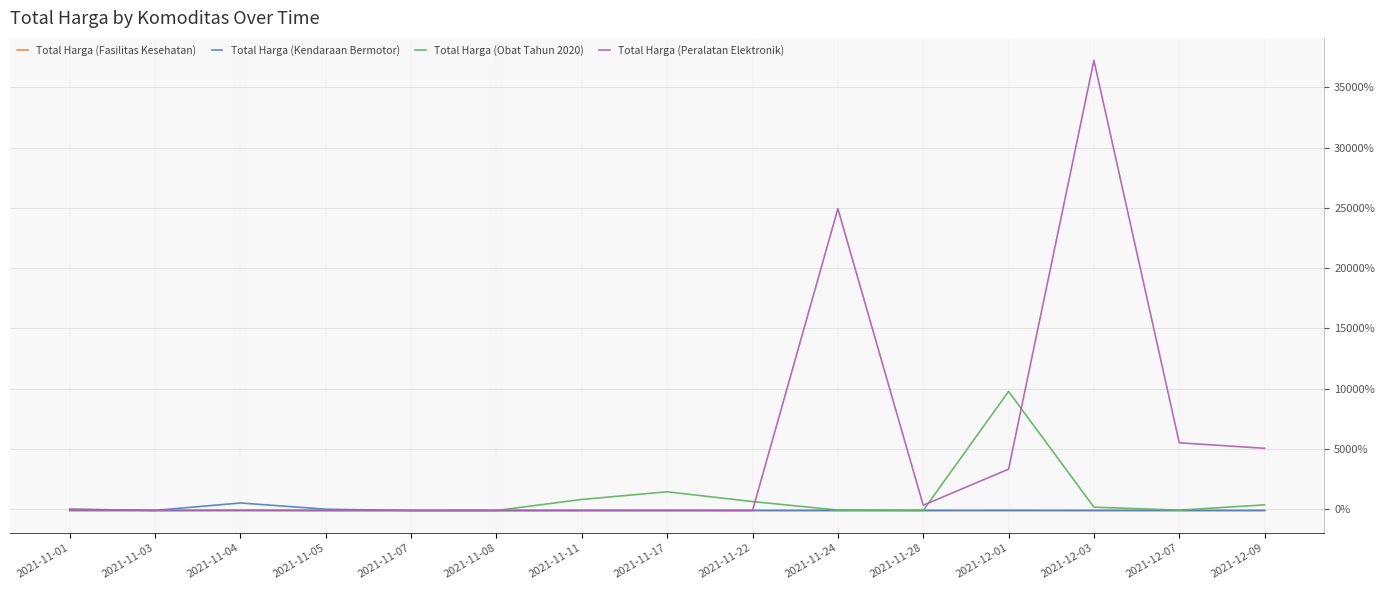

At which label is Total Harga (Peralatan Elektronik) closest to 18570?

2021-11-24